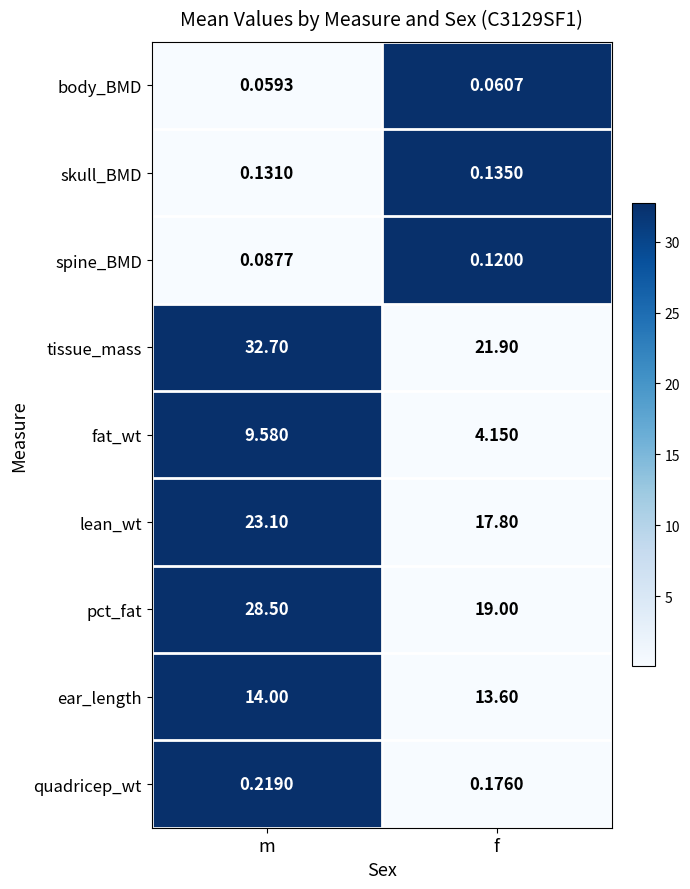

At which label does tissue_mass reach its minimum?

f